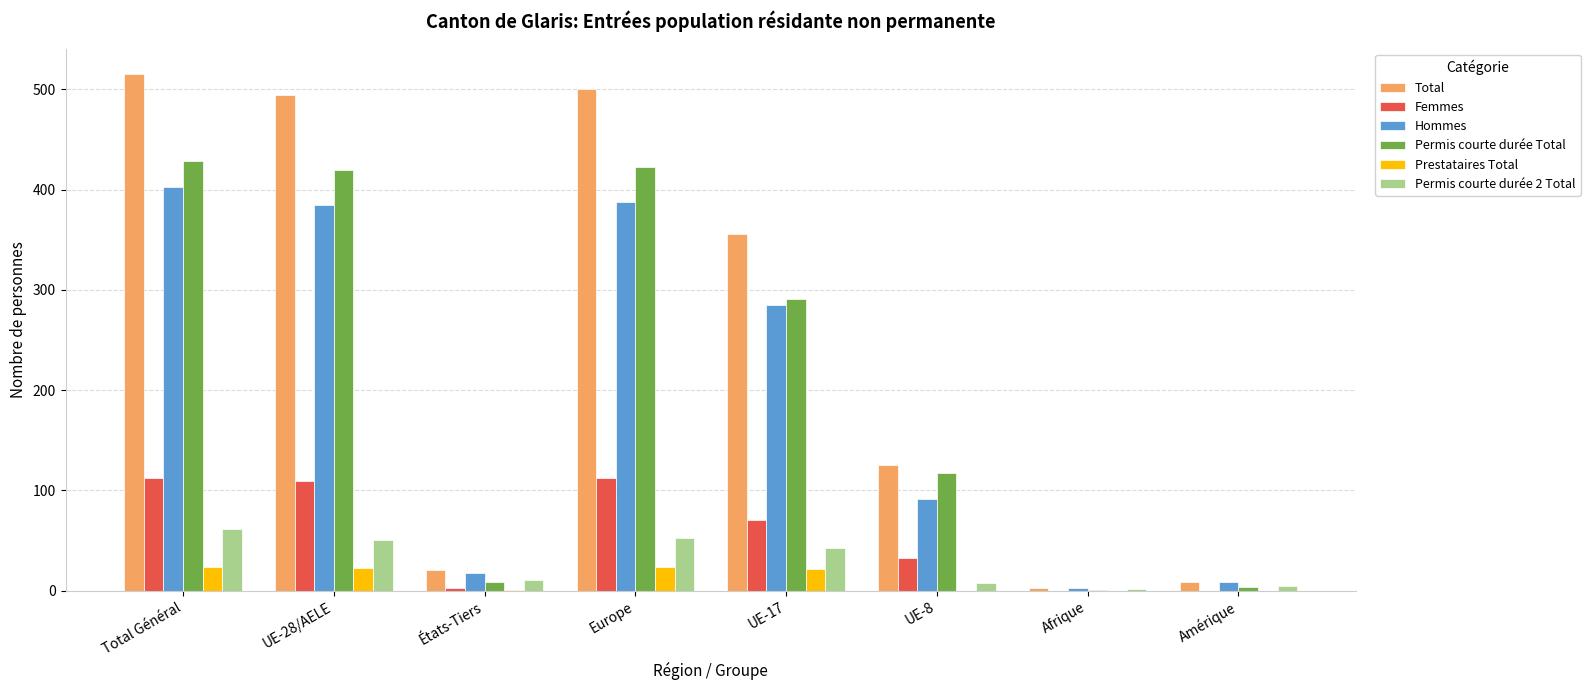

What is the sum of the Femmes values at Total Général and Europe?

224